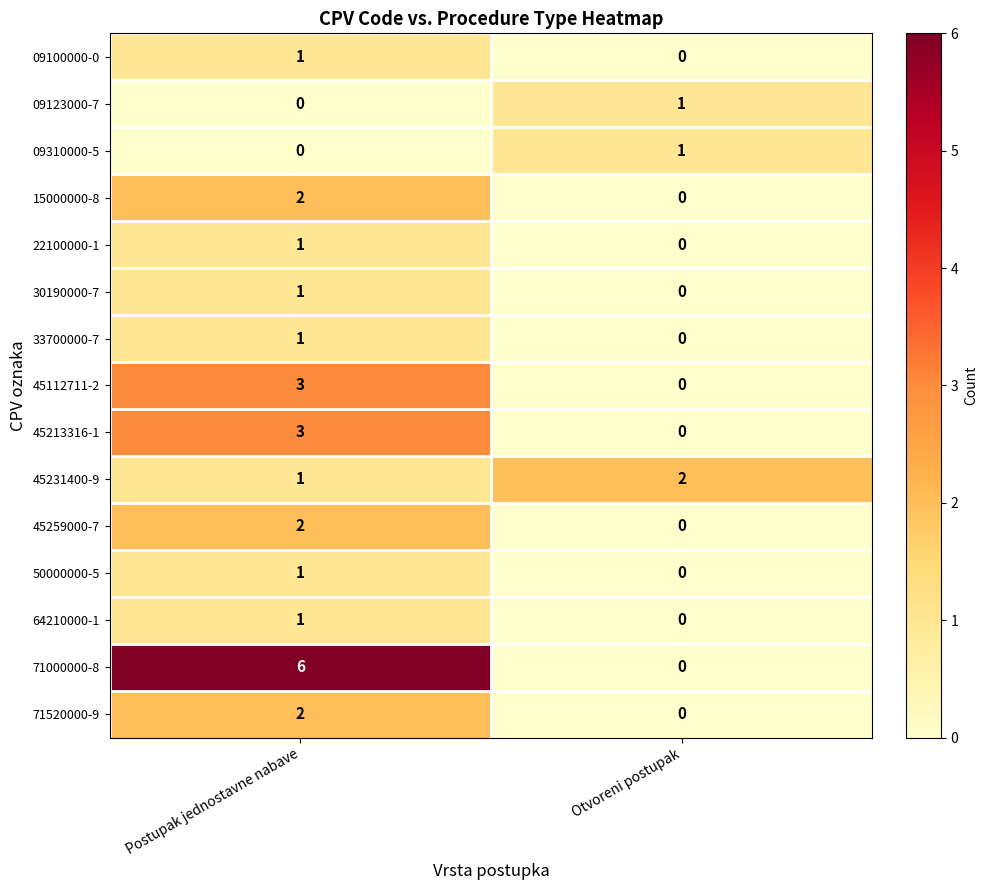

Reading left to right, list all the values displayed in this chart.

09100000-0: Postupak jednostavne nabave=1	Otvoreni postupak=0
09123000-7: Postupak jednostavne nabave=0	Otvoreni postupak=1
09310000-5: Postupak jednostavne nabave=0	Otvoreni postupak=1
15000000-8: Postupak jednostavne nabave=2	Otvoreni postupak=0
22100000-1: Postupak jednostavne nabave=1	Otvoreni postupak=0
30190000-7: Postupak jednostavne nabave=1	Otvoreni postupak=0
33700000-7: Postupak jednostavne nabave=1	Otvoreni postupak=0
45112711-2: Postupak jednostavne nabave=3	Otvoreni postupak=0
45213316-1: Postupak jednostavne nabave=3	Otvoreni postupak=0
45231400-9: Postupak jednostavne nabave=1	Otvoreni postupak=2
45259000-7: Postupak jednostavne nabave=2	Otvoreni postupak=0
50000000-5: Postupak jednostavne nabave=1	Otvoreni postupak=0
64210000-1: Postupak jednostavne nabave=1	Otvoreni postupak=0
71000000-8: Postupak jednostavne nabave=6	Otvoreni postupak=0
71520000-9: Postupak jednostavne nabave=2	Otvoreni postupak=0